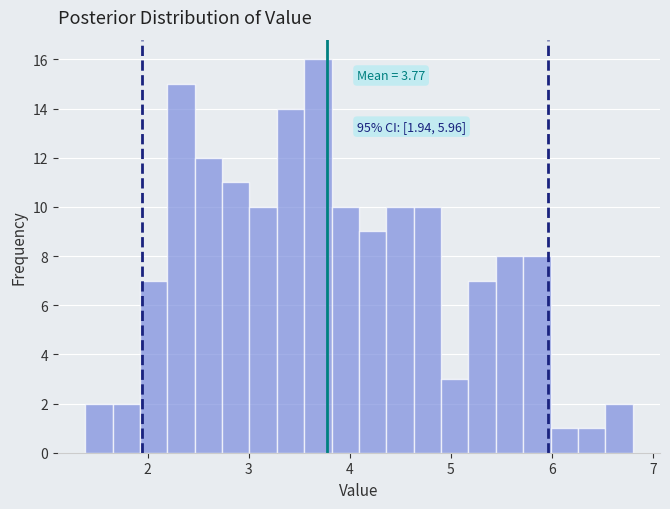

Around what value on the x-axis is the tallest bar? Give the approximate position of its centre, as read against the axis.

3.7